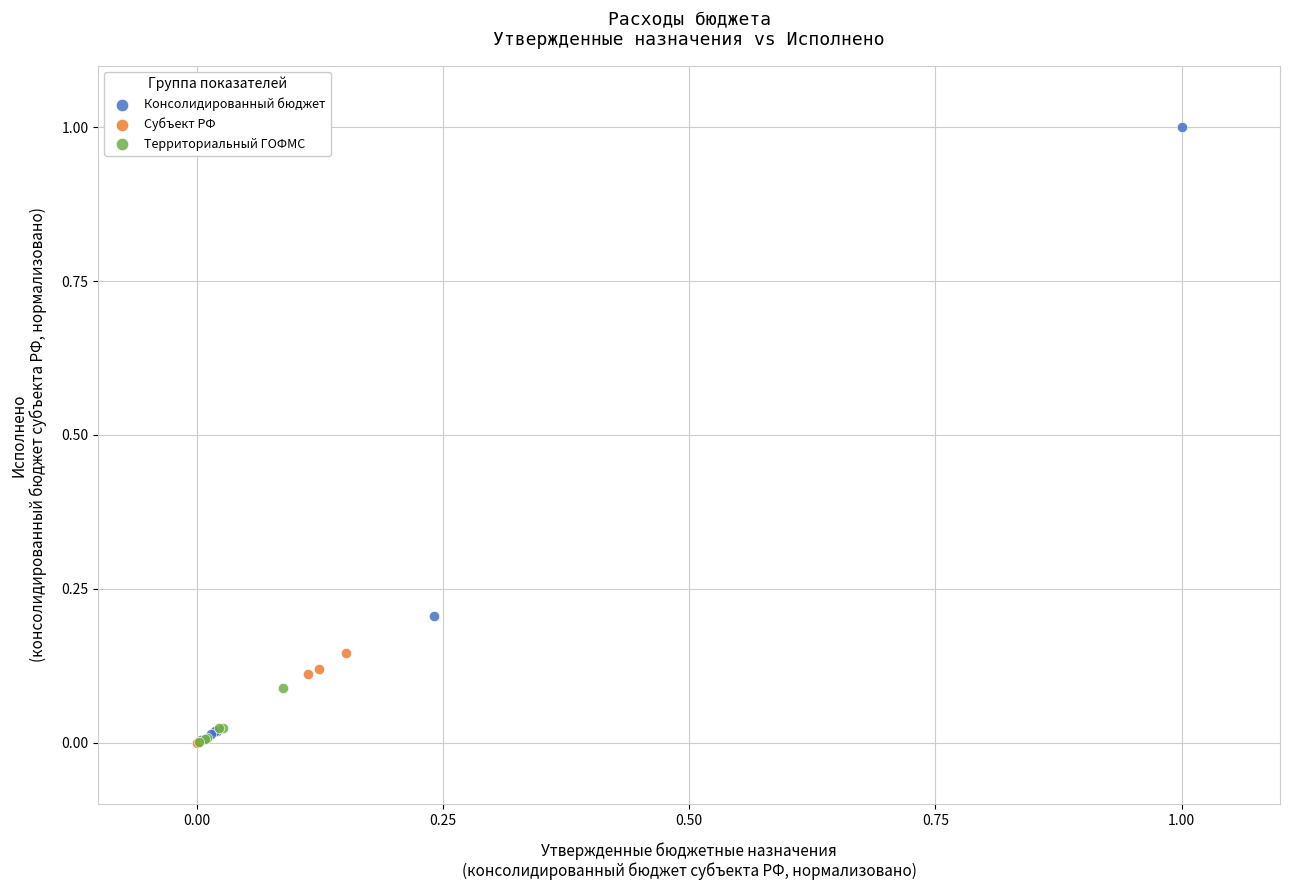

Which series has the largest Y range (max minus min)?

Консолидированный бюджет